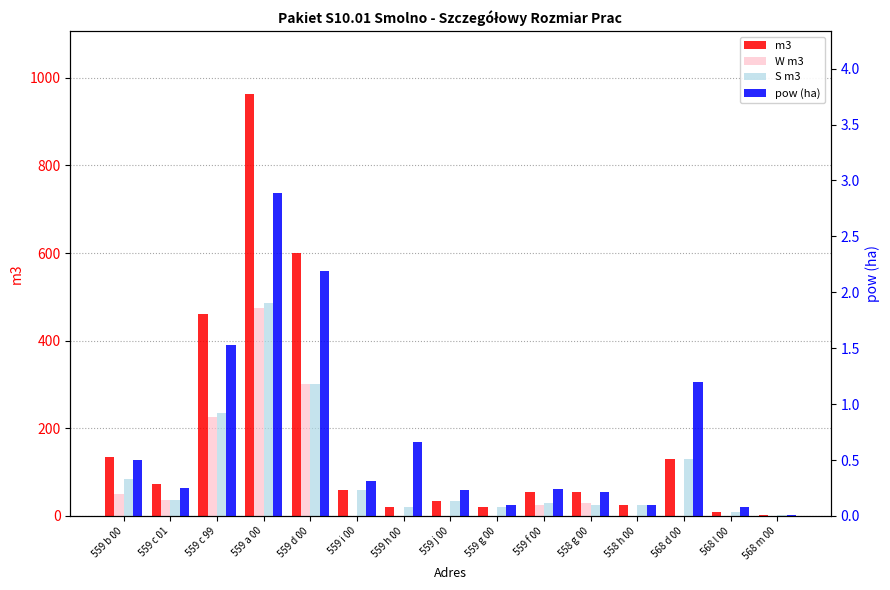

Rank the series by their maximum value, from highest to lowest.

m3, S m3, W m3, pow (ha)